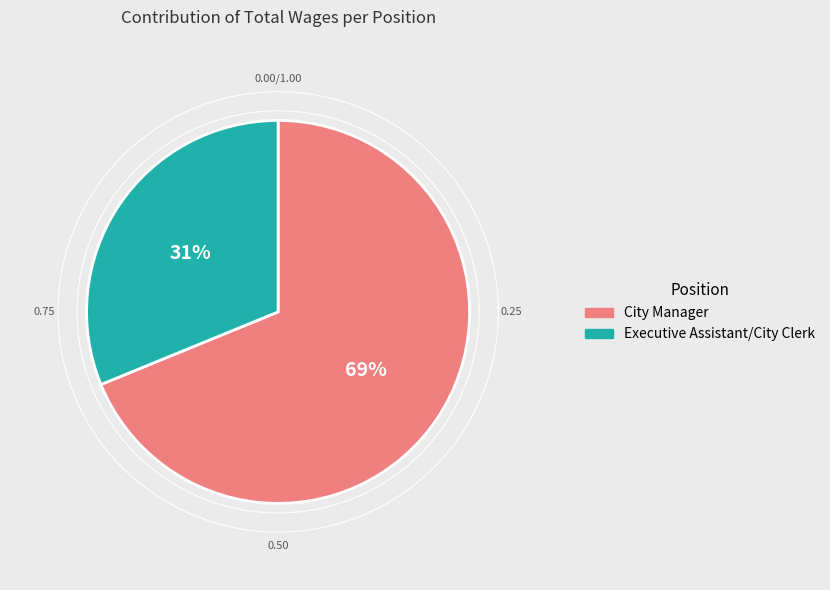

To the nearest percent, what is the difference between the largest and smallest slice percentages?

38%